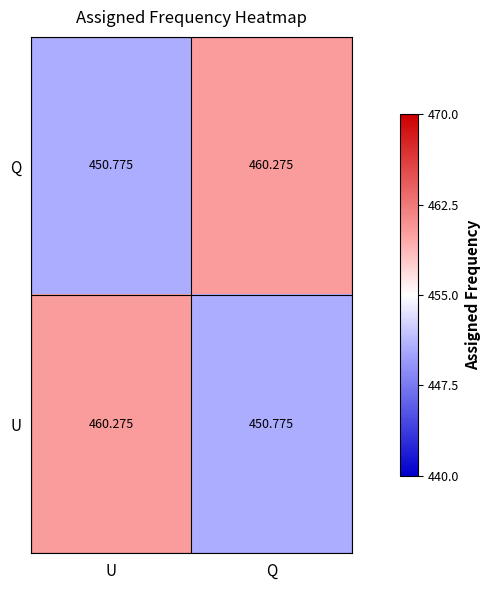

At how many categories does at least one series exceed 454?

2